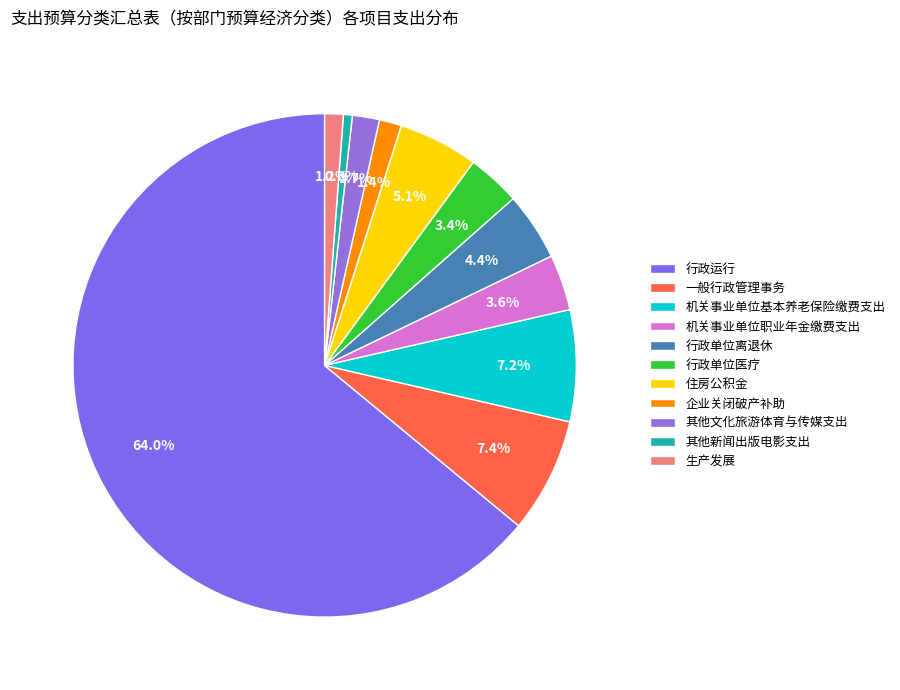

To the nearest percent, what portion does 住房公积金 represent?

5%